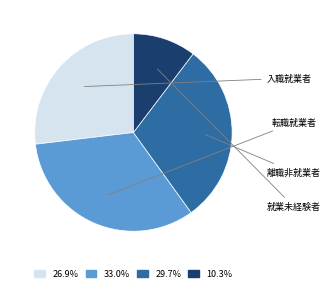

Which has a higher value, 入職就業者 or 就業未経験者?

入職就業者